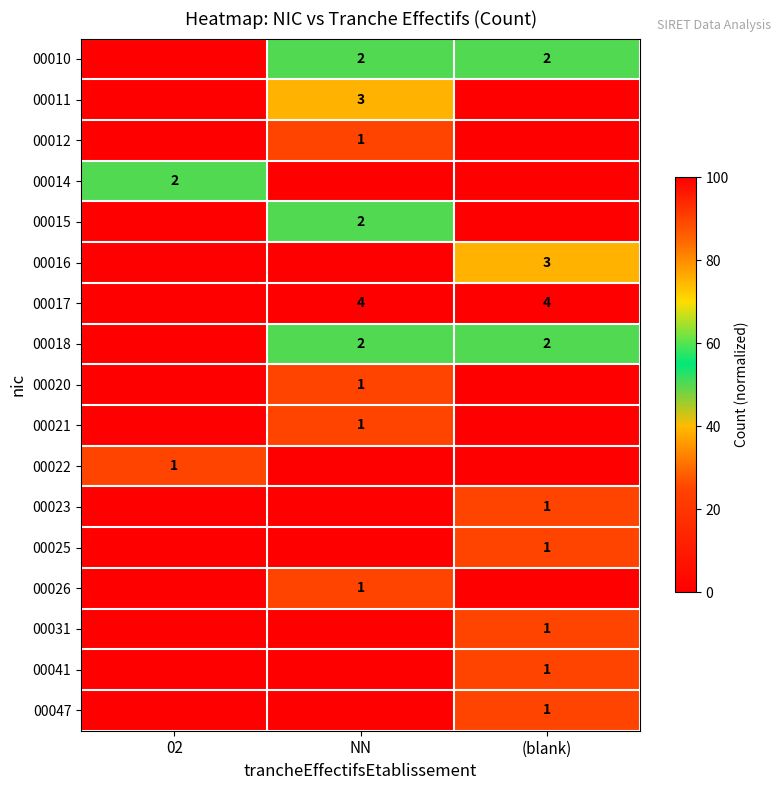

Which has a higher value, 02 or NN?

NN